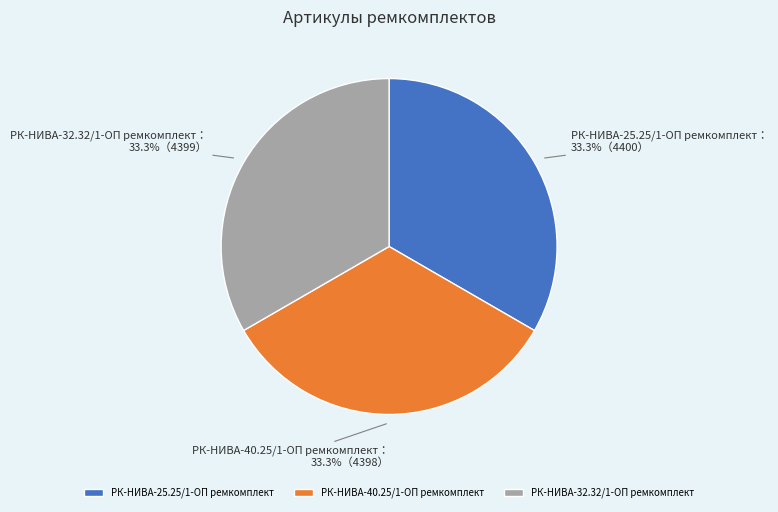

To the nearest percent, what percentage of the pie is РК-НИВА-25.25/1-ОП ремкомплект?

33%